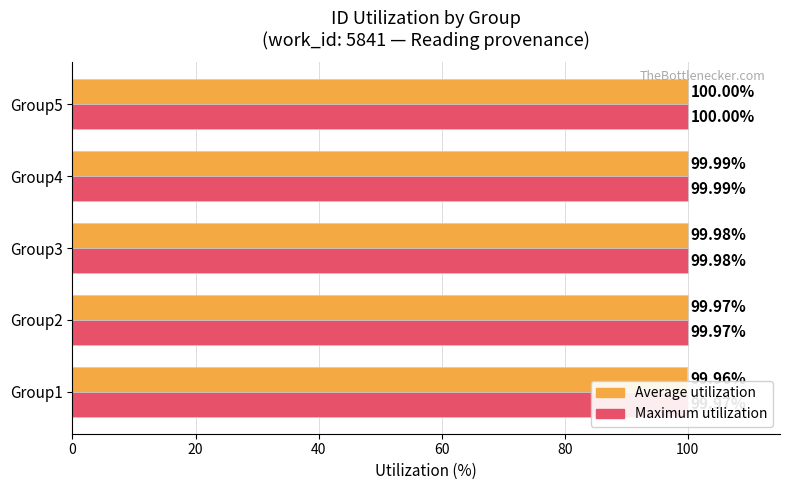

Are the bars horizontal?

Yes